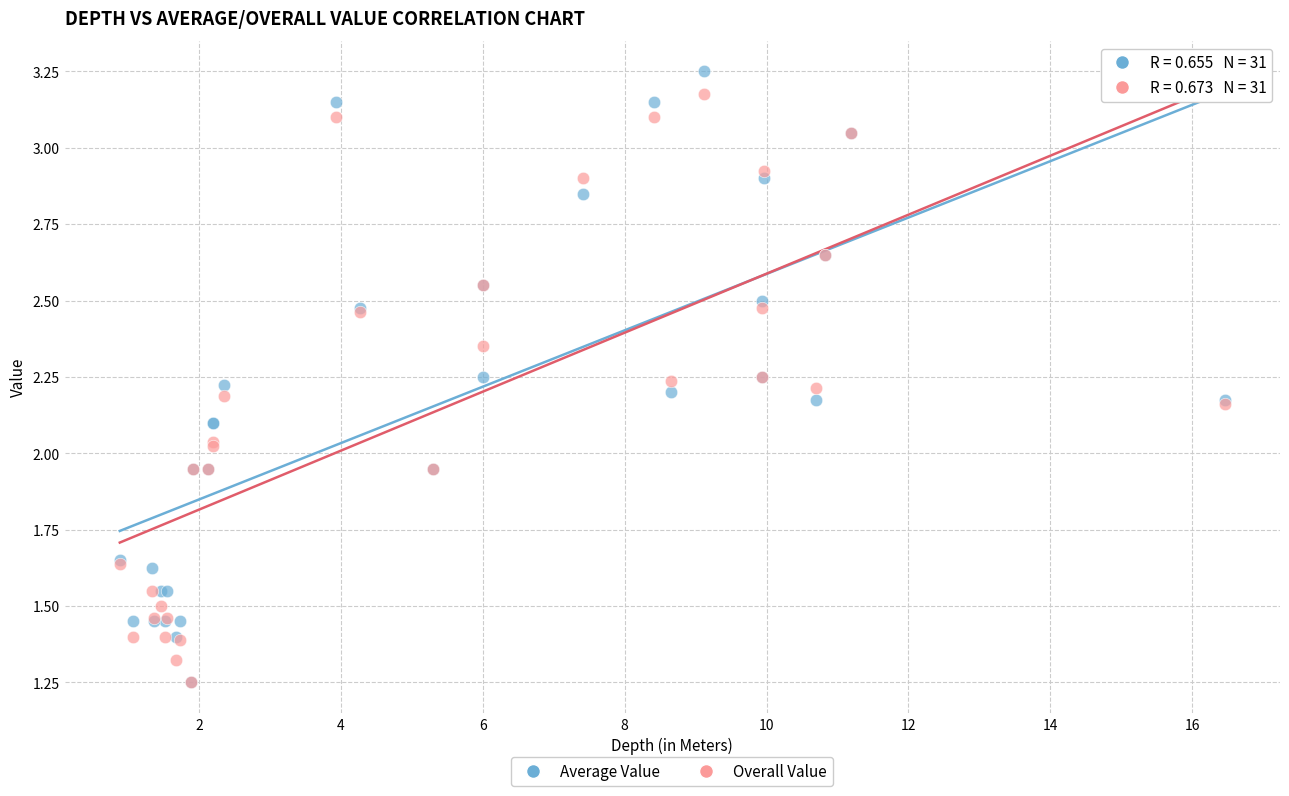

What are all the series names shown in the legend?

Average Value, Overall Value